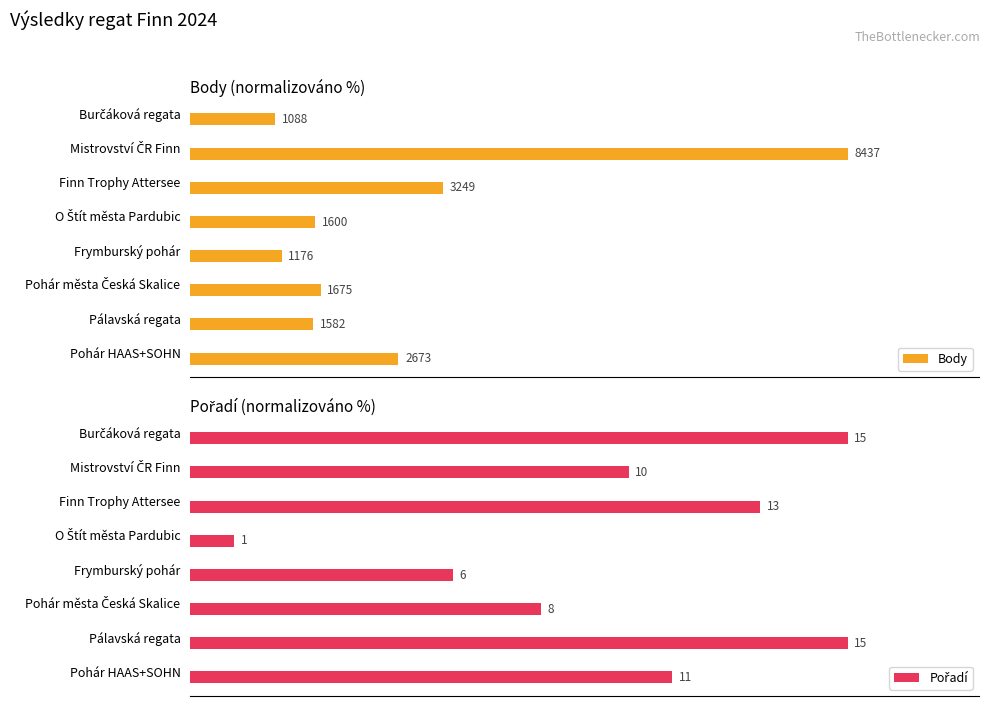

Between Mistrovství ČR Finn and Pohár HAAS+SOHN, which series saw the biggest shift?

Body